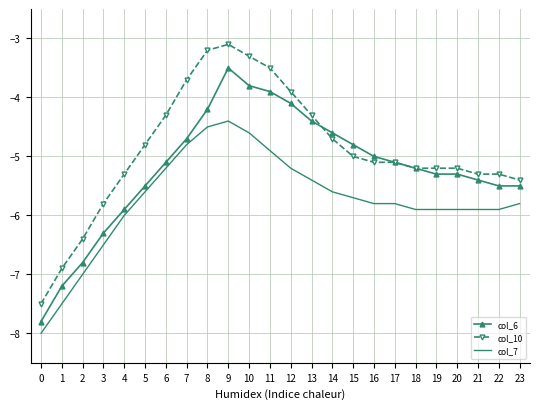

The col_10 series shows -2.7 at 19. True or false?

False